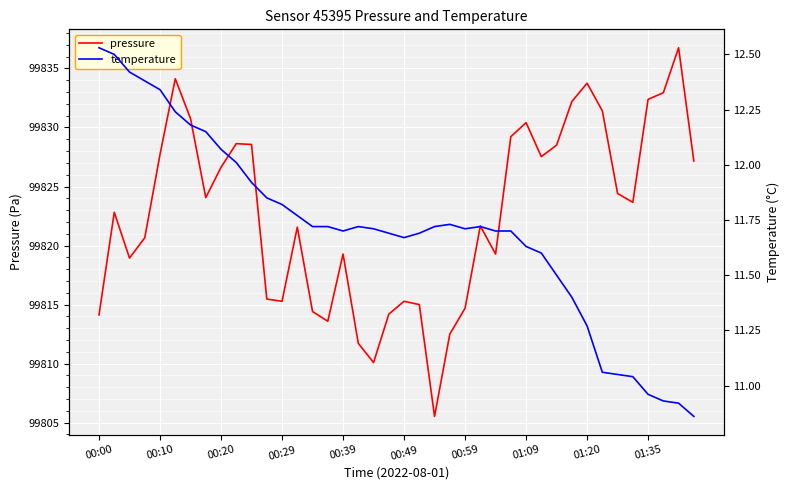

How many categories are shown in the chart?

40